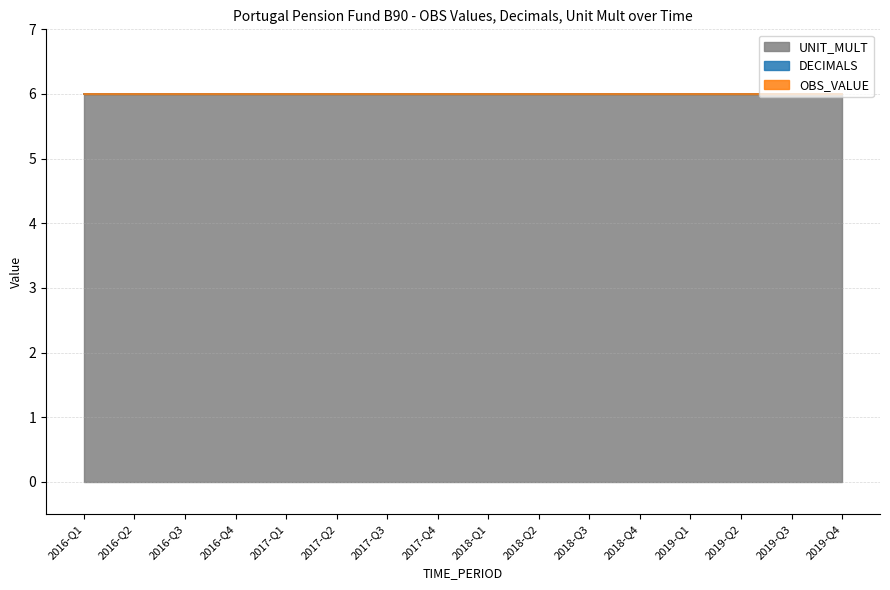

Which series has the largest range (max minus min)?

OBS_VALUE